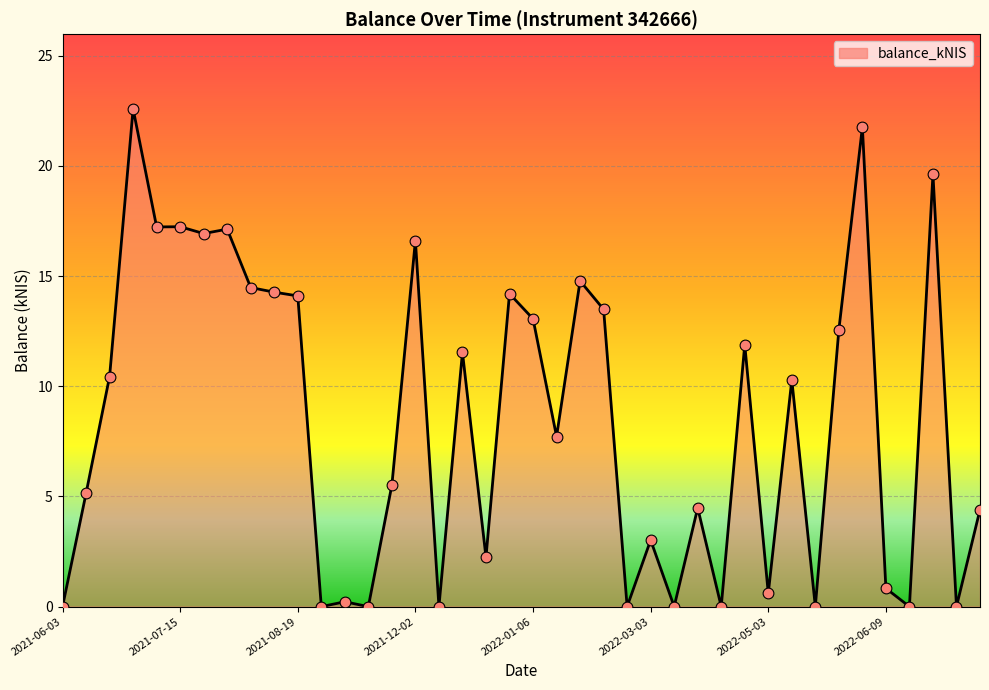

How many lines are shown in the chart?

1